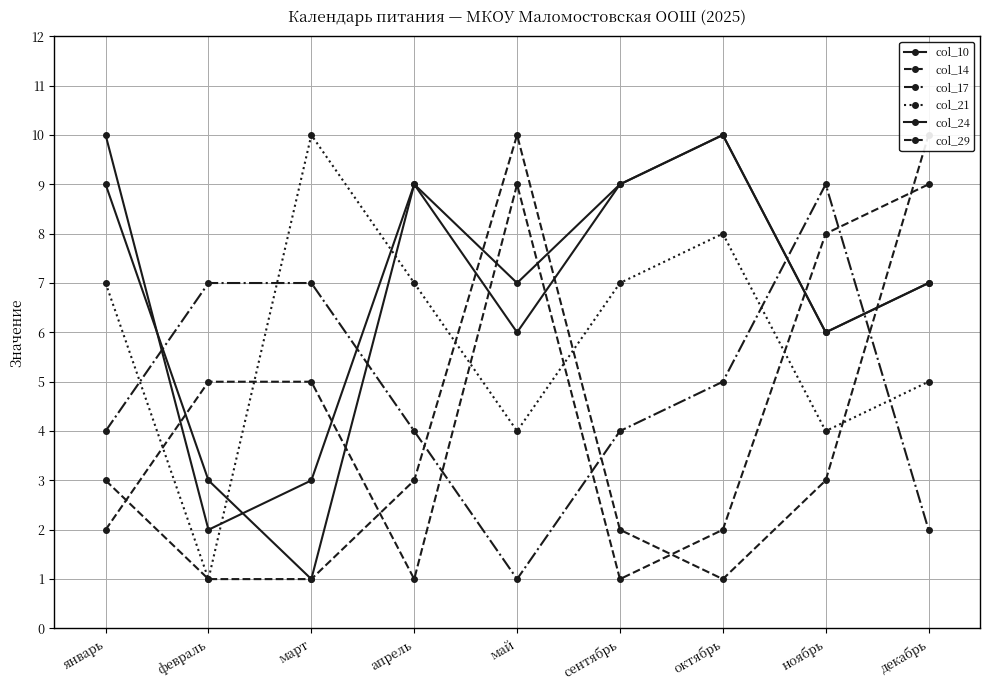

Rank the series at февраль from highest to lowest value.

col_17, col_14, col_24, col_10, col_21, col_29